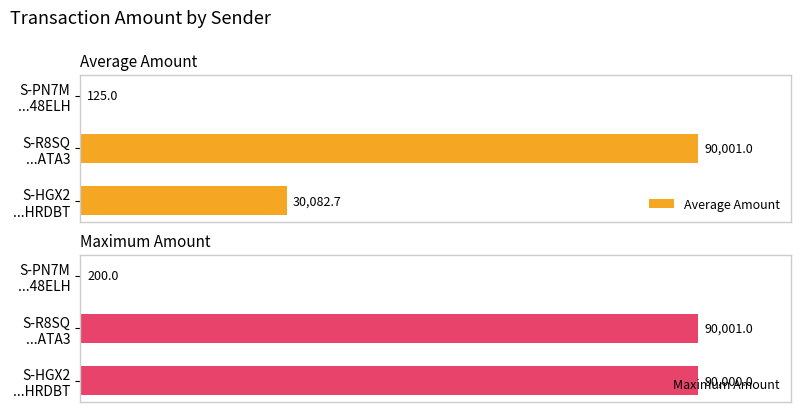

How many values in the Average Amount series exceed 30082?

2